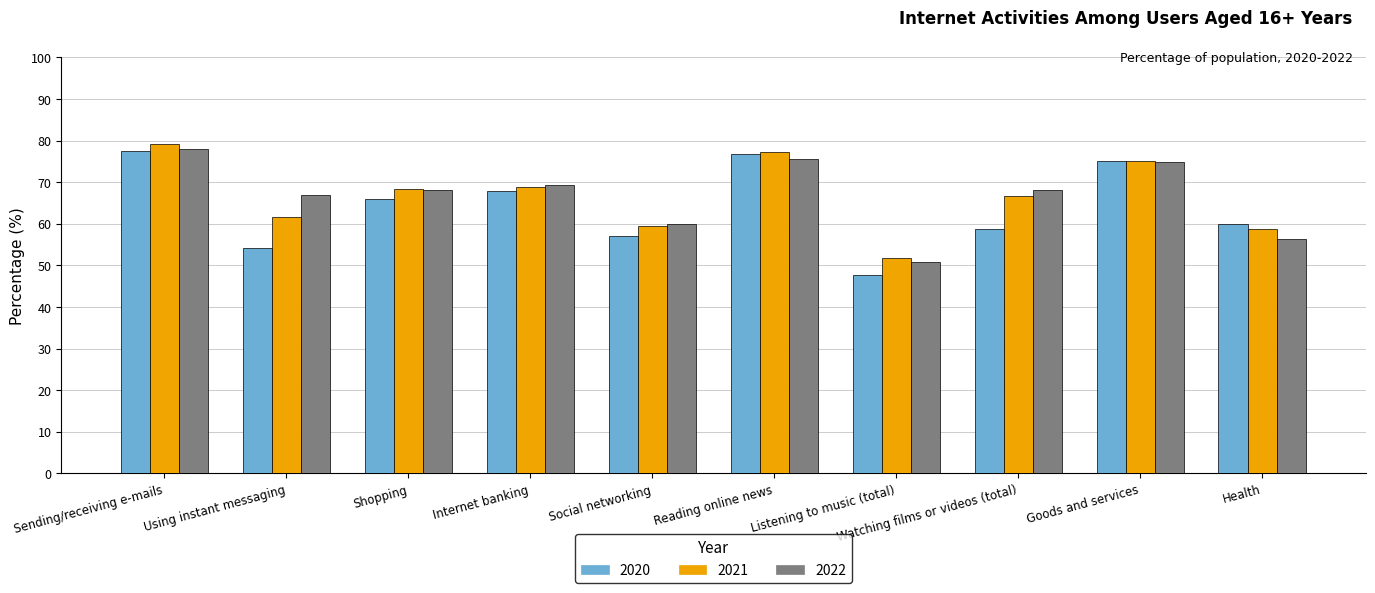

Does the chart contain stacked bars?

No